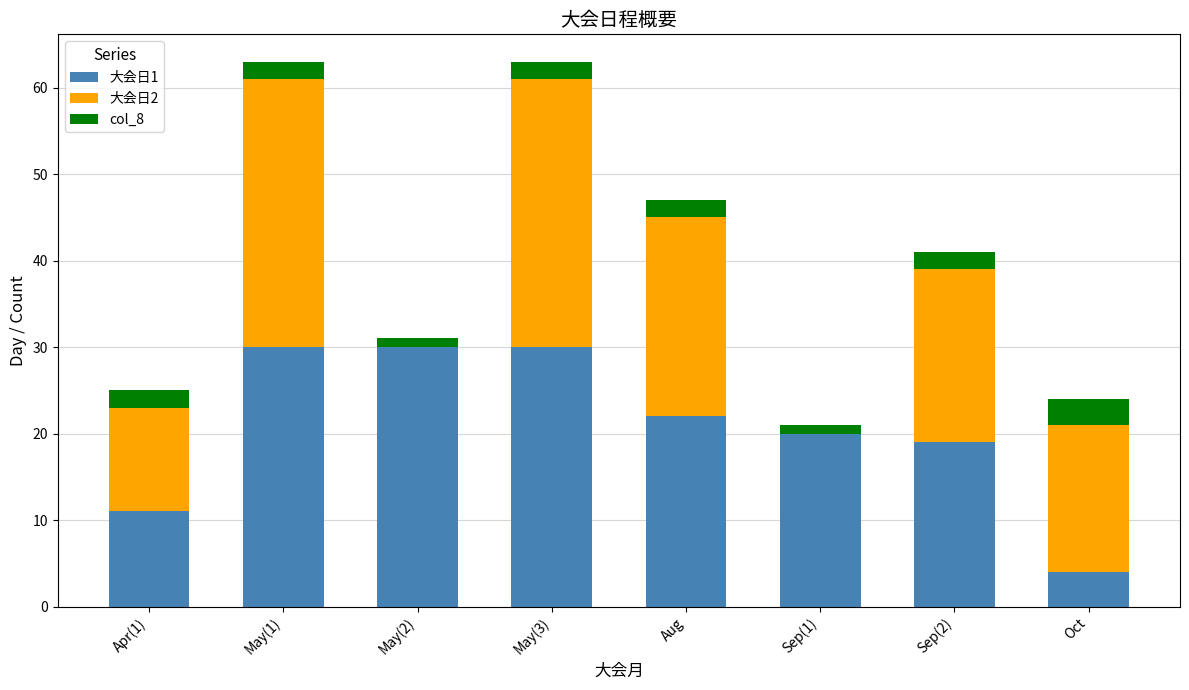

What is the total value across all series at Aug?

47